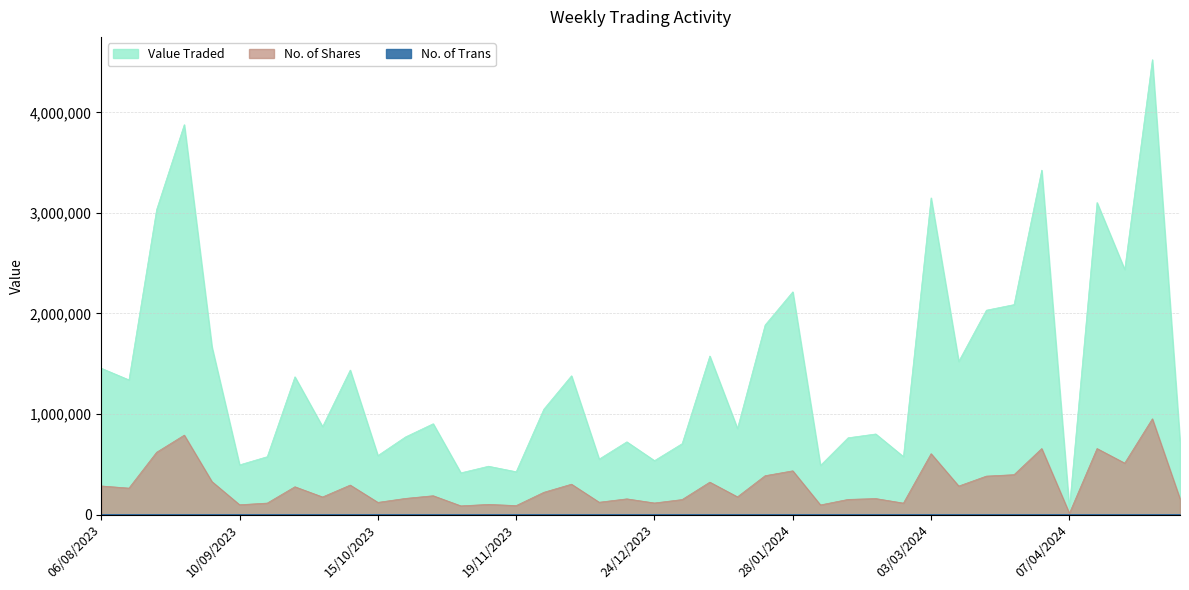

Is it true that No. of Trans equals 230 at 17/09/2023?

False